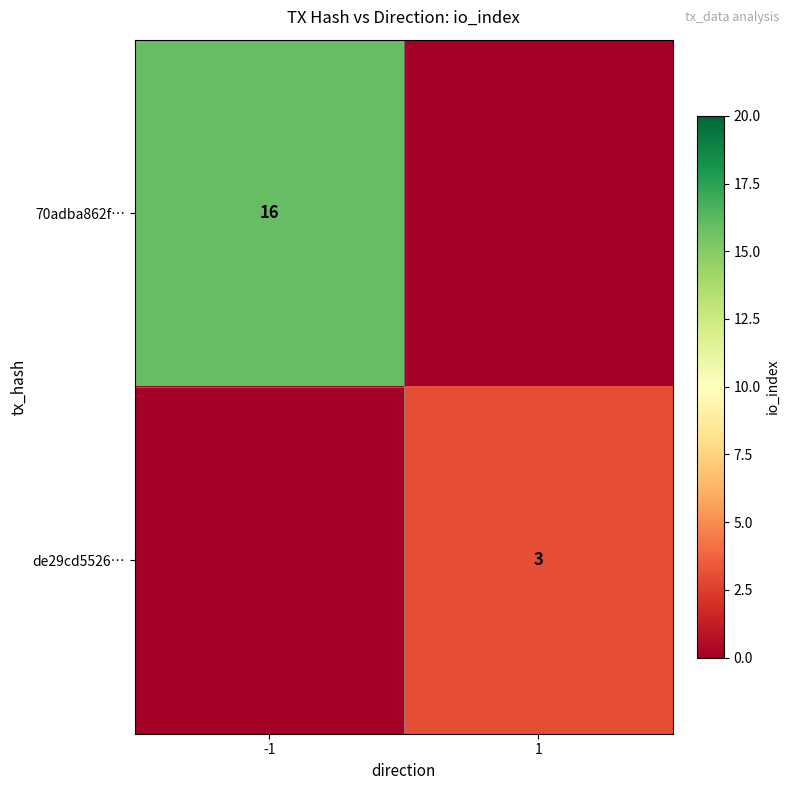

Is it true that 70adba862f… equals 16 at -1?

True